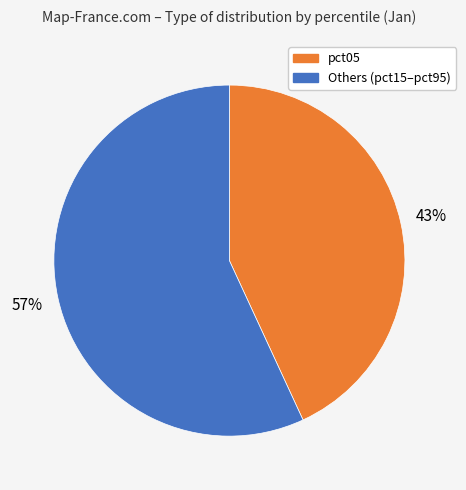

Is there any slice that represents more than half of the pie?

Yes